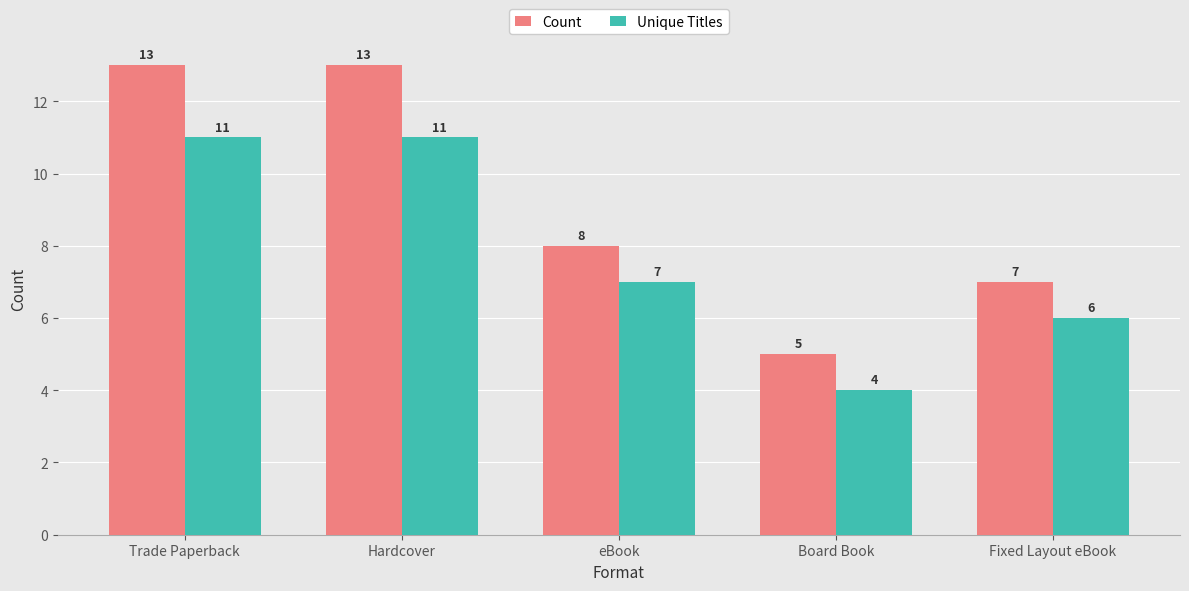

How many categories are shown in the chart?

5